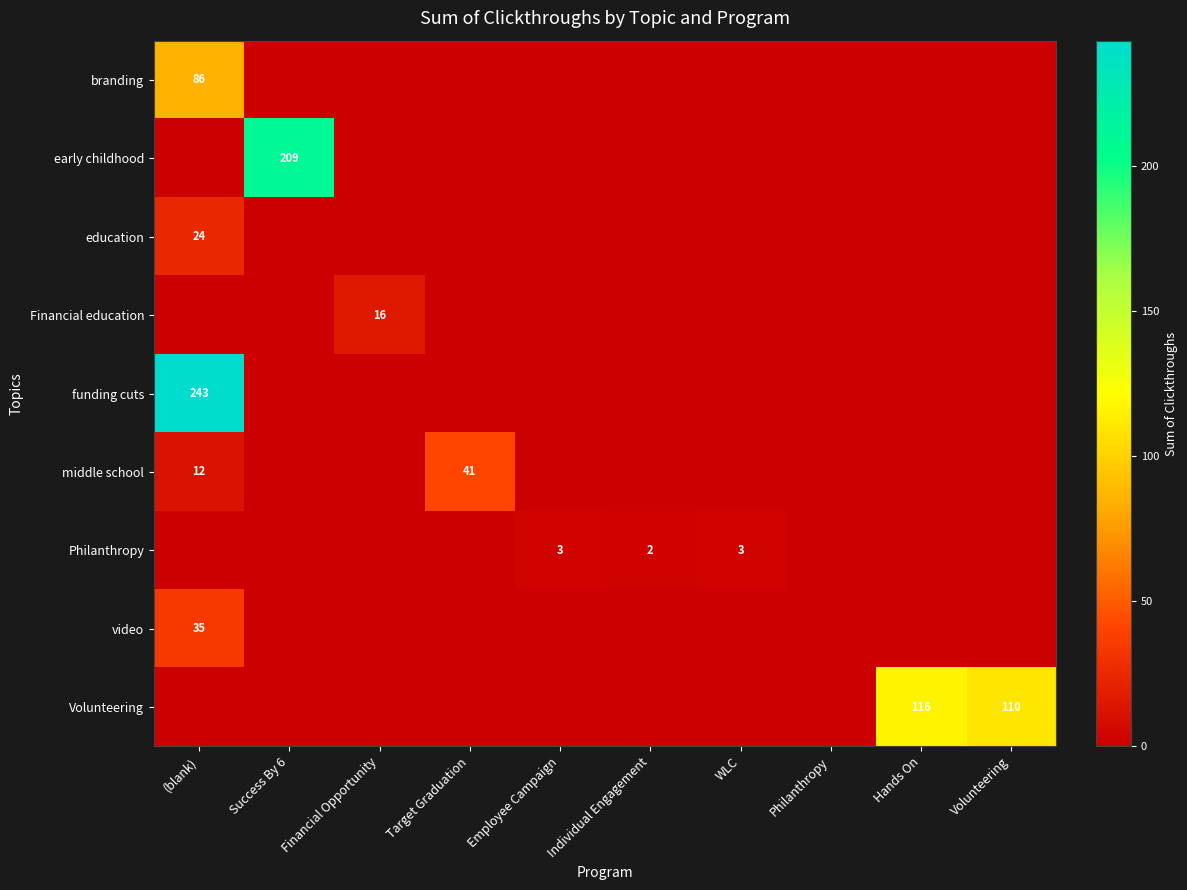

Is it true that Volunteering equals 116 at Hands On?

True